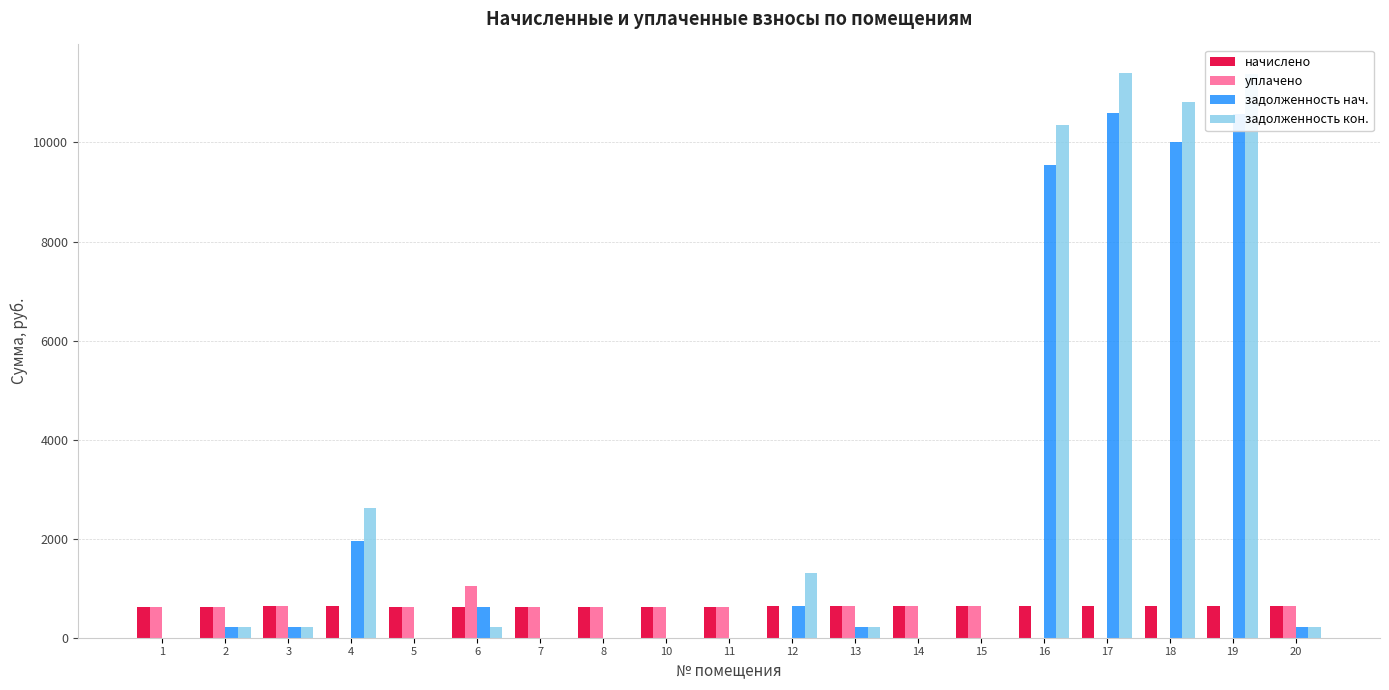

How many categories are shown in the chart?

19